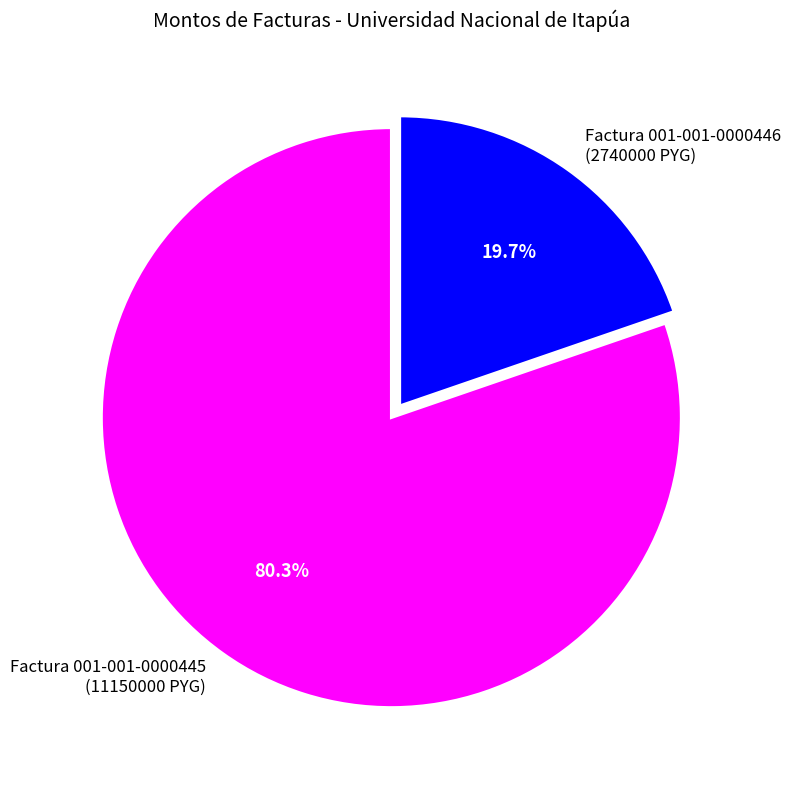

What is the majority slice?

Factura 001-001-0000445 (11150000 PYG)